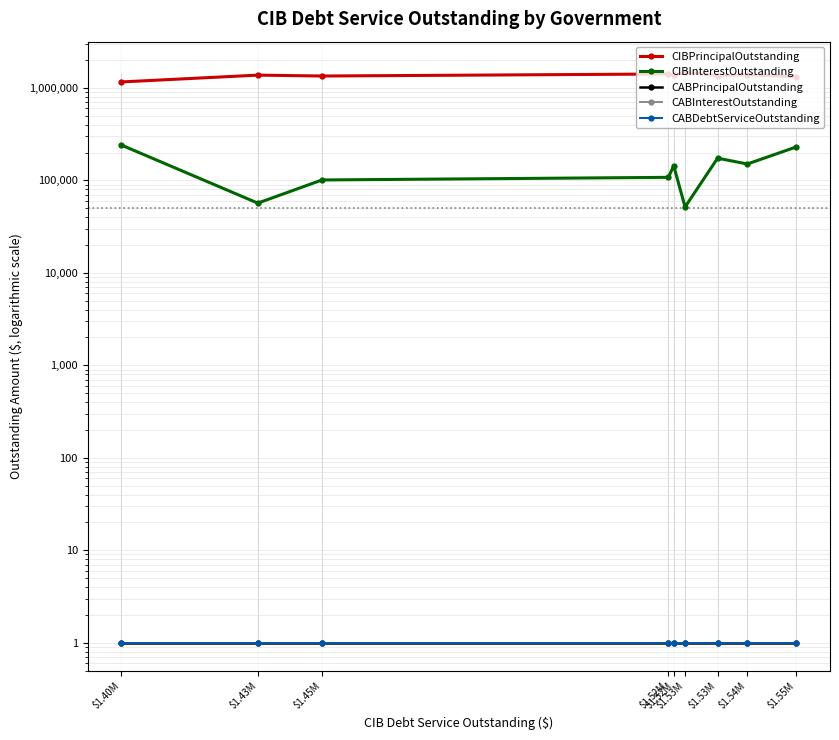

How many categories are shown in the chart?

9